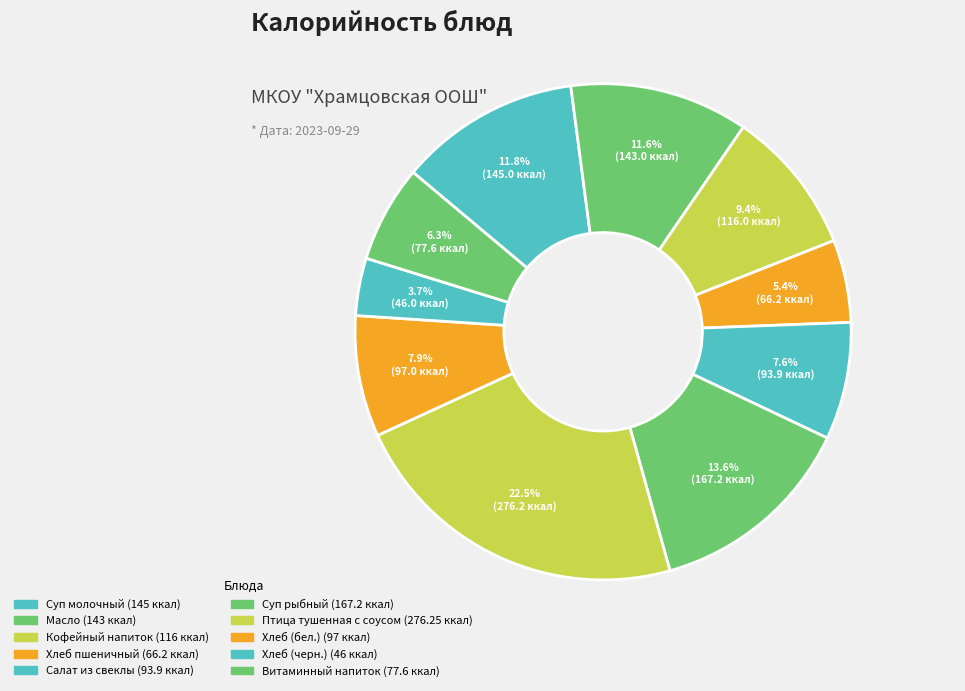

Combined, what portion of the pie is Суп молочный and Хлеб (бел.)?

19.7%